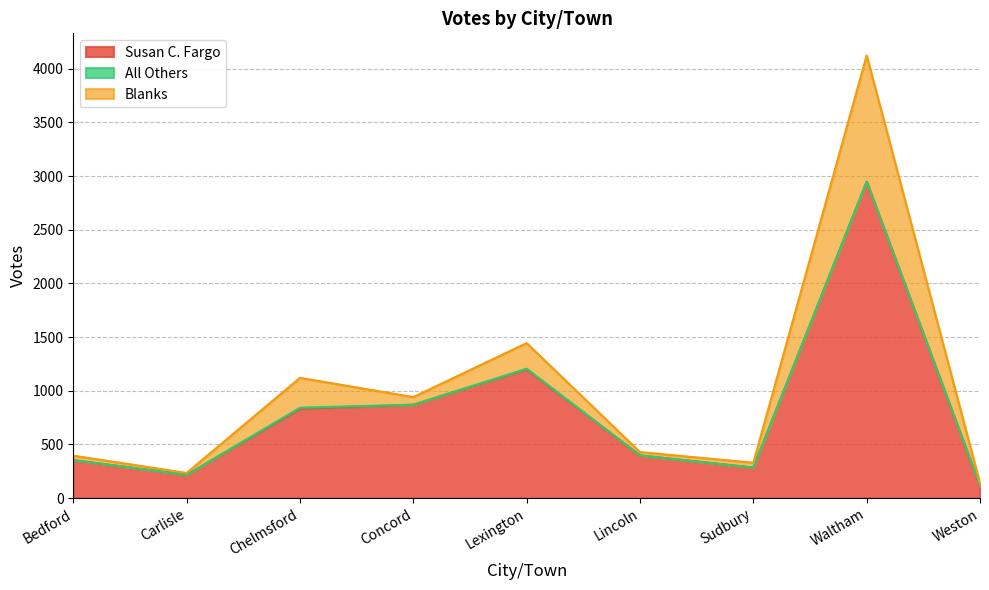

Which category has the lowest value across all series?

Weston